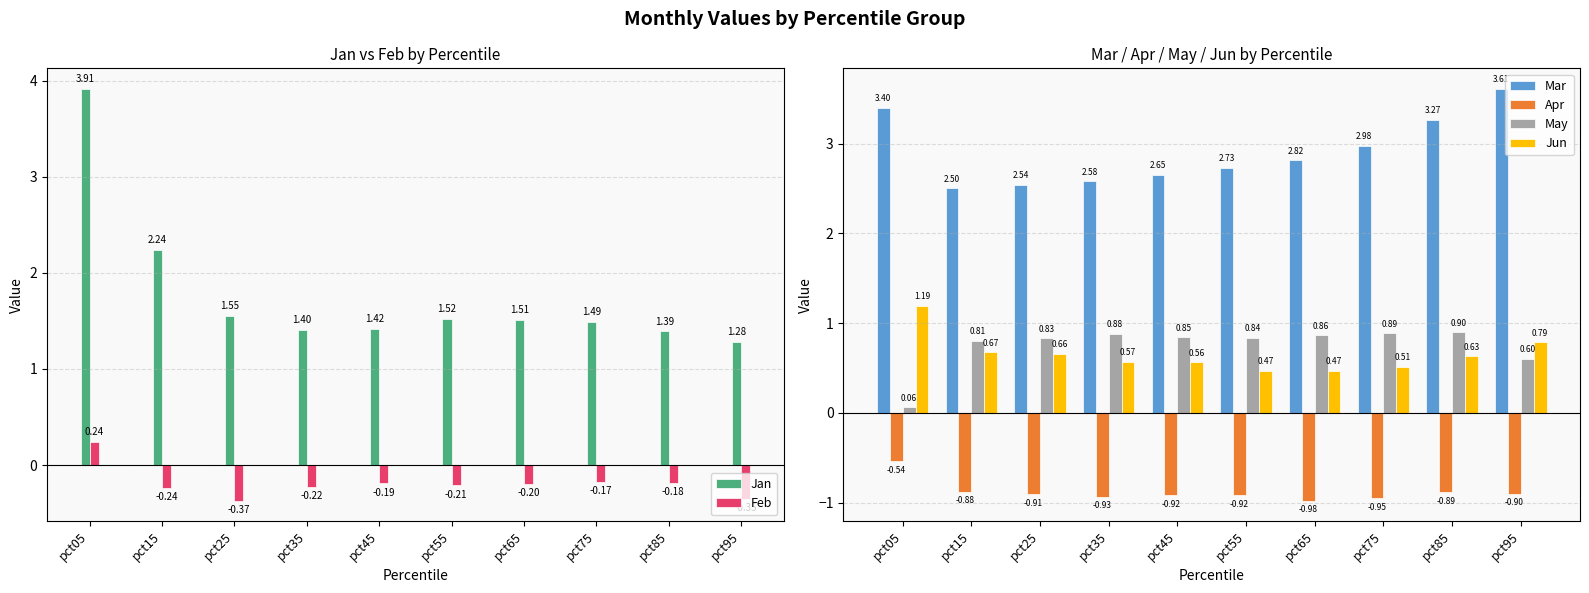

At which category is the sum across all series the highest?

pct05